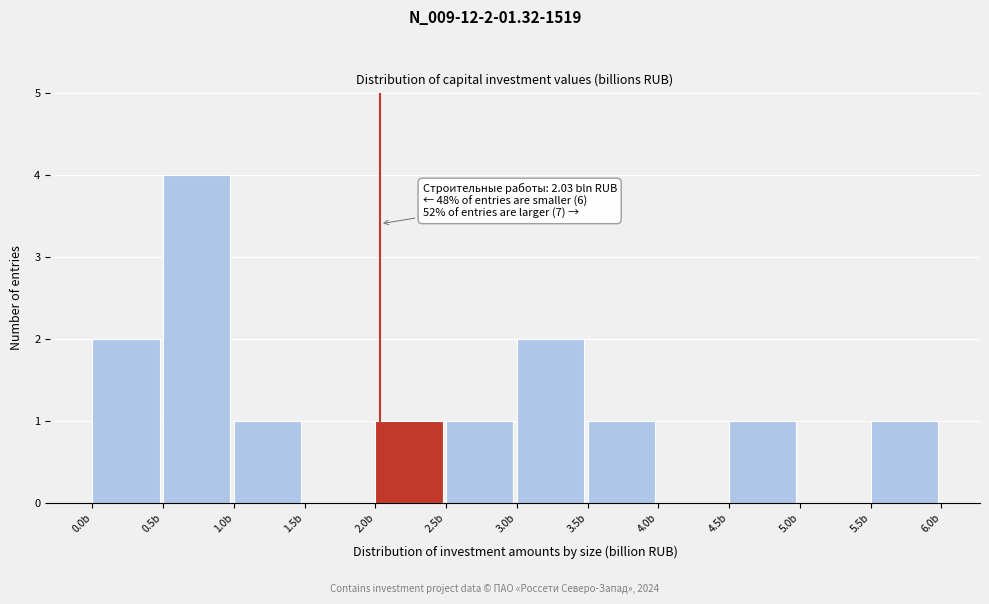

Over which range of the x-axis is the bar tallest?

0.5 to 1.0